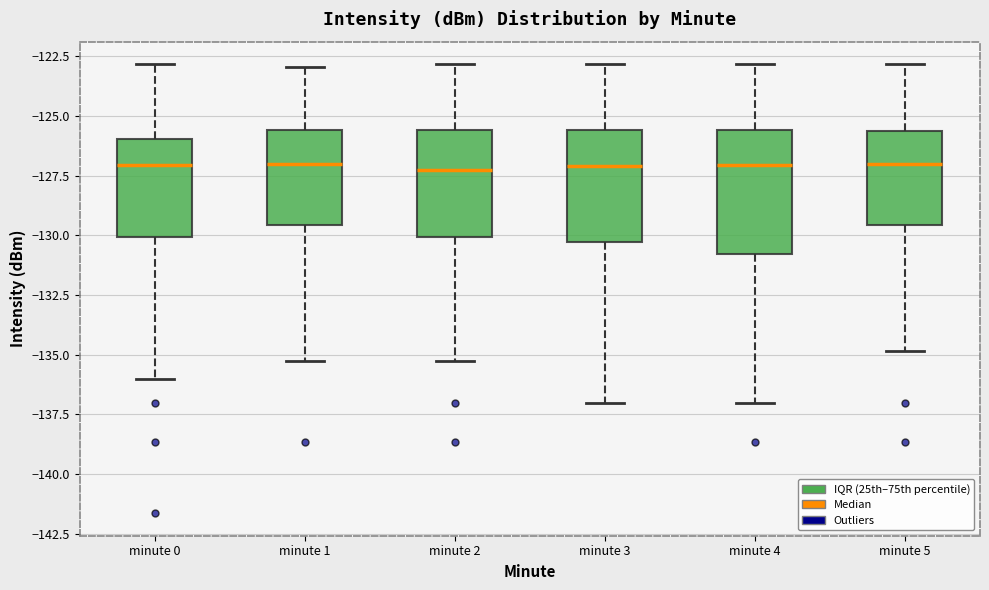

Reading left to right, transcribe this box plot: for each box, give where its median line is, the range the box spans, and where its two whiskers end, as read against the y-axis. The values are not printed on the chart, so give them approximately, as read against the axis.

minute 0: median -127.0, box -130.0 to -126.0, whiskers -136.0 to -123.0
minute 1: median -127.0, box -129.5 to -125.5, whiskers -135.5 to -123.0
minute 2: median -127.5, box -130.0 to -125.5, whiskers -135.5 to -123.0
minute 3: median -127.0, box -130.5 to -125.5, whiskers -137.0 to -123.0
minute 4: median -127.0, box -131.0 to -125.5, whiskers -137.0 to -123.0
minute 5: median -127.0, box -129.5 to -125.5, whiskers -135.0 to -123.0